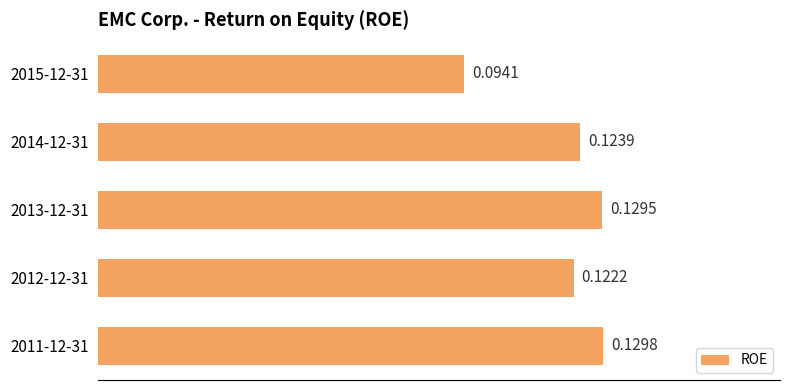

Rank the categories by value from highest to lowest.

2011-12-31, 2013-12-31, 2014-12-31, 2012-12-31, 2015-12-31